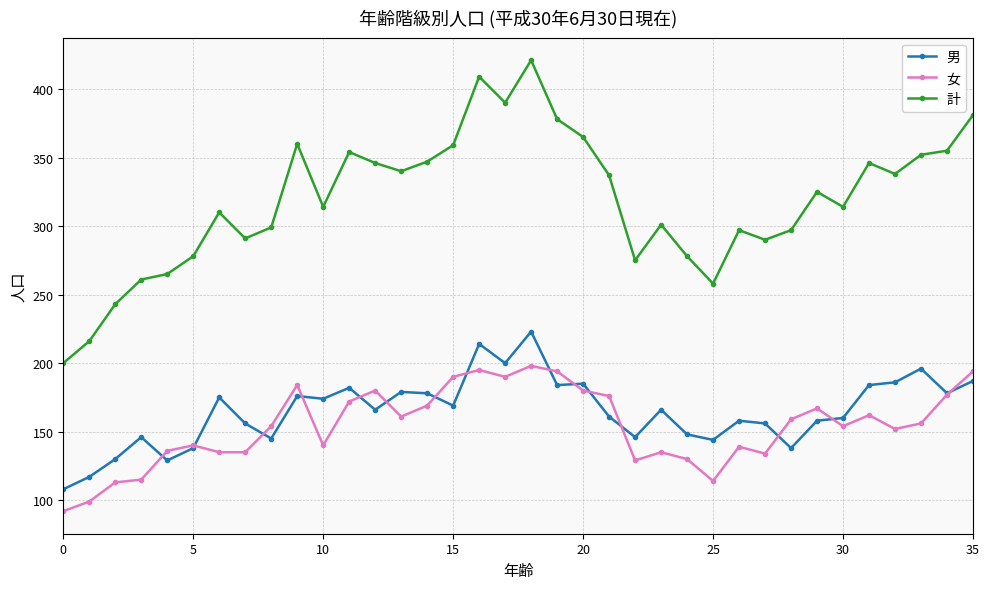

Rank the series by their maximum value, from lowest to highest.

女, 男, 計